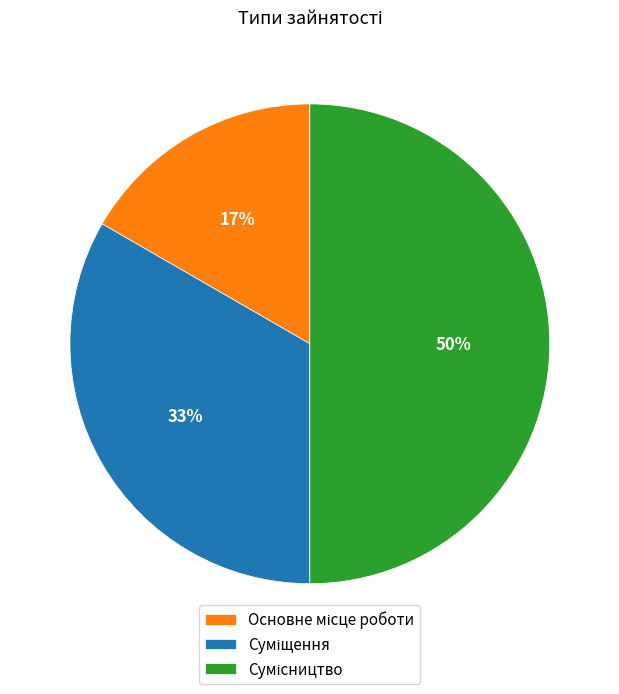

To the nearest percent, what is the average slice percentage?

33%